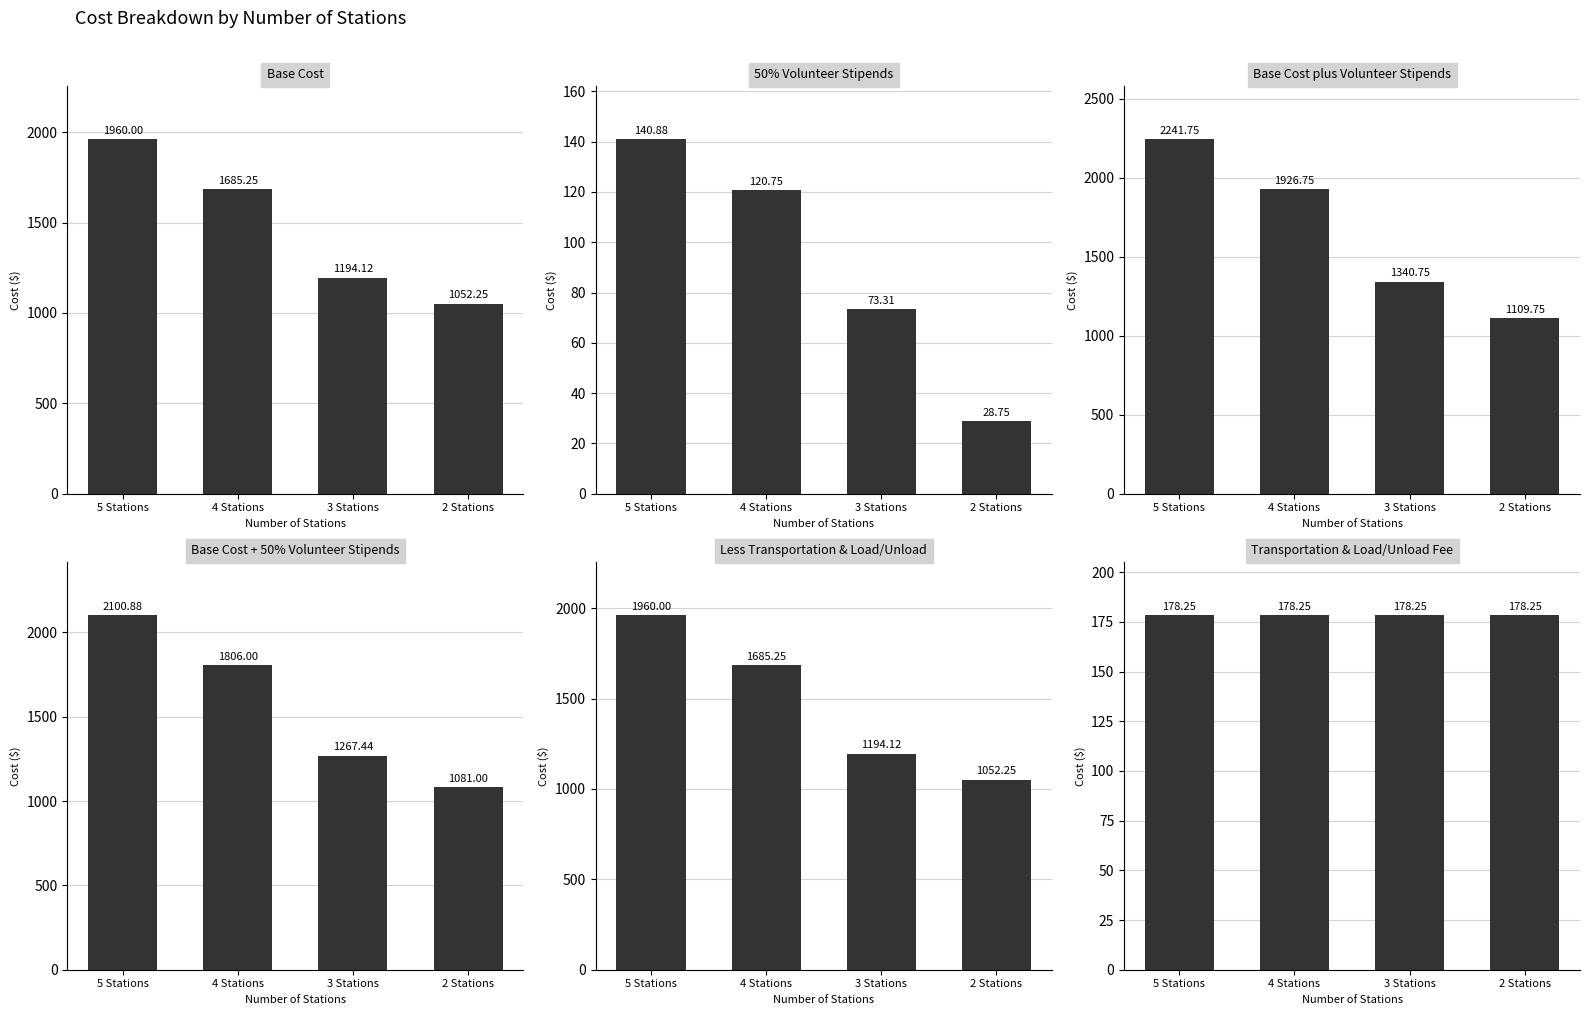

List the labels in order of Base Cost plus Volunteer Stipends value, smallest first.

2 Stations, 3 Stations, 4 Stations, 5 Stations